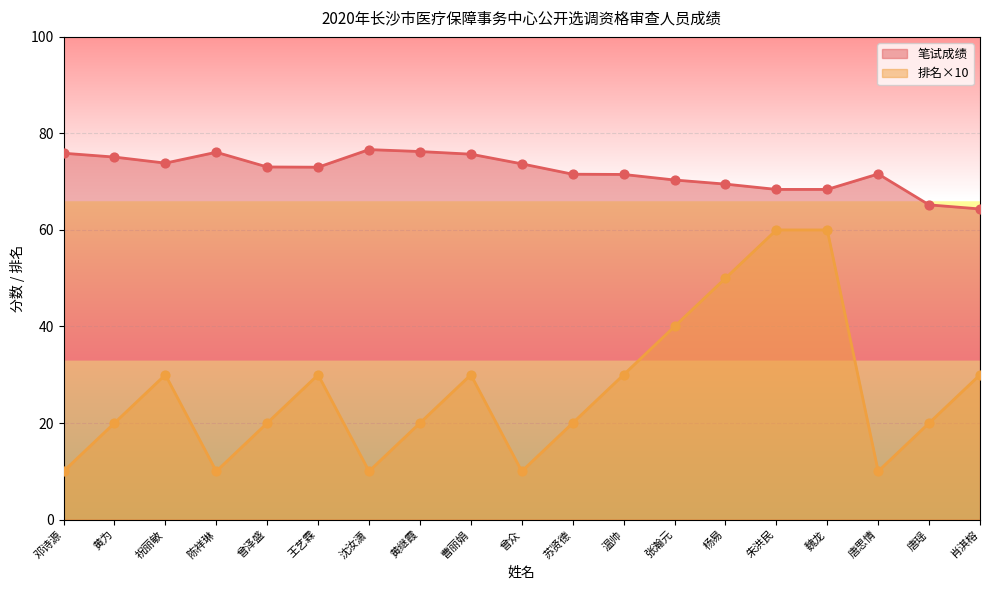

Which series reaches the maximum Y coordinate?

笔试成绩